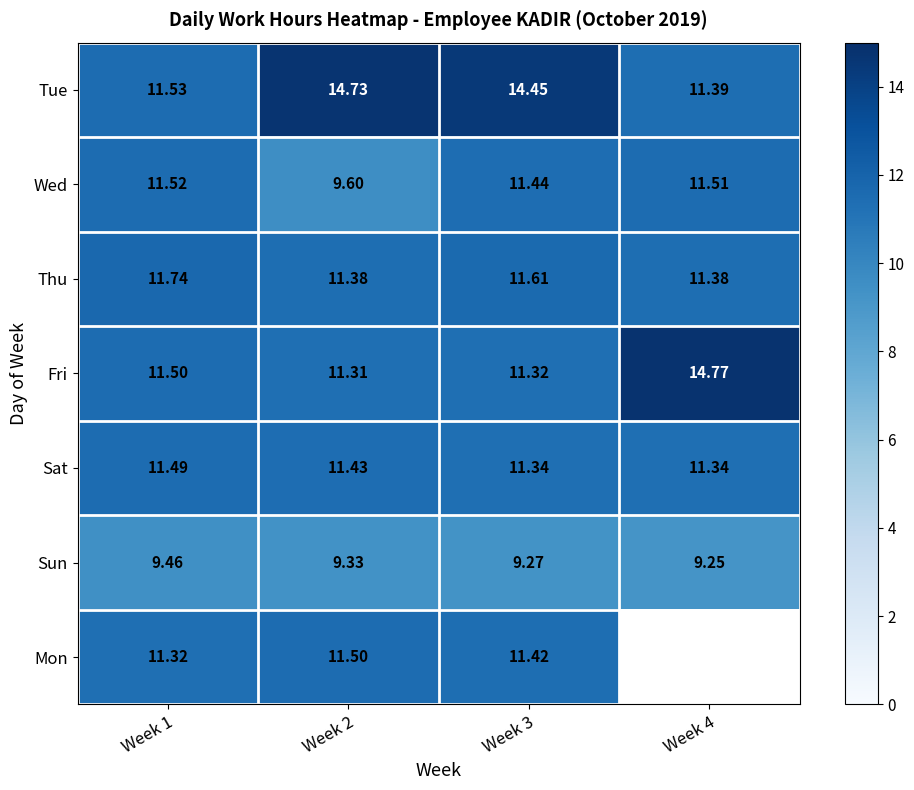

Which has a higher value, Week 1 or Week 2?

Week 2